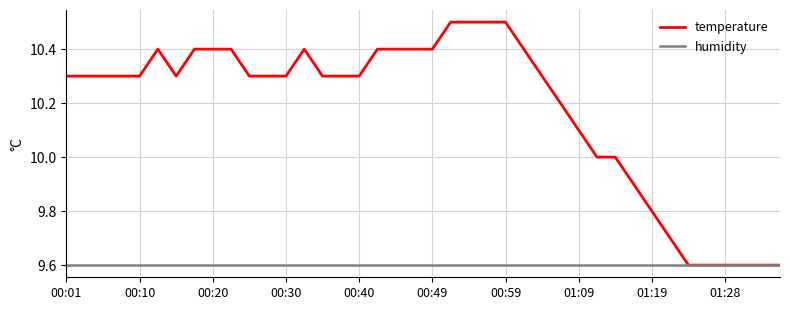

What is the minimum value shown in the chart?

9.6